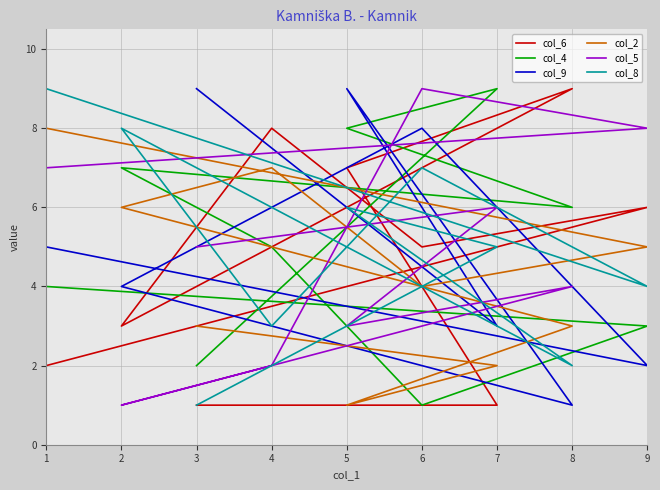

Which series has the largest range (max minus min)?

col_6